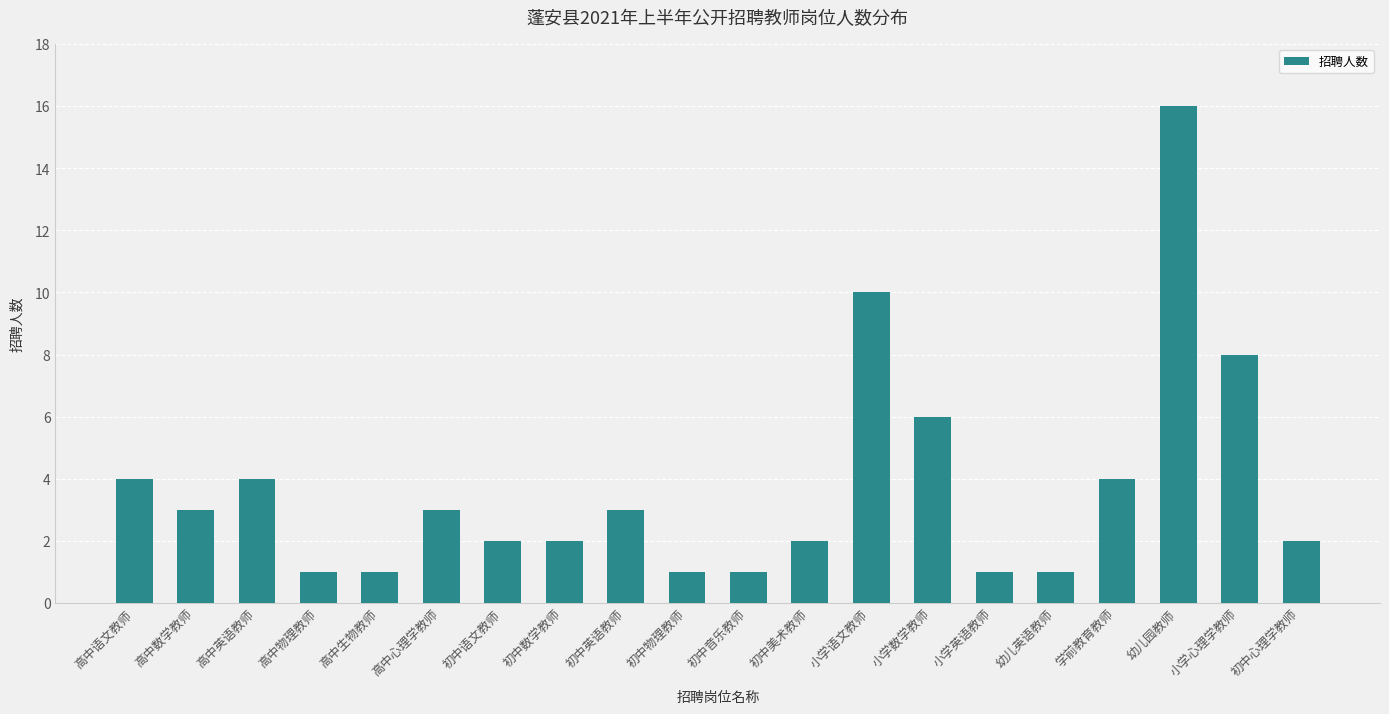

What is the sum of the values at 初中美术教师 and 初中音乐教师?

3